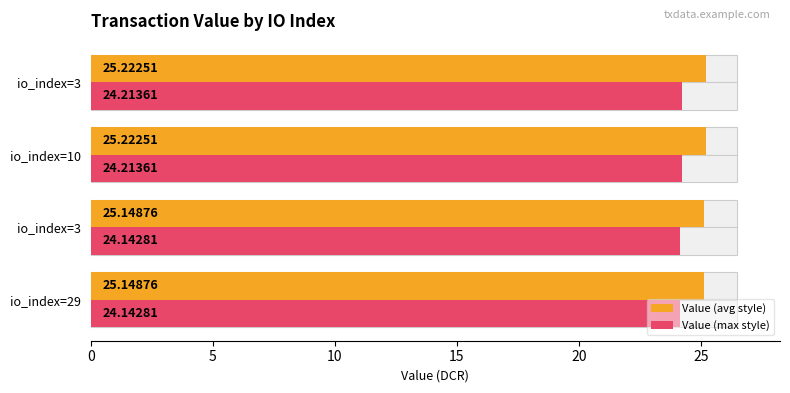

Which series has the largest total across all categories?

Value (avg style)